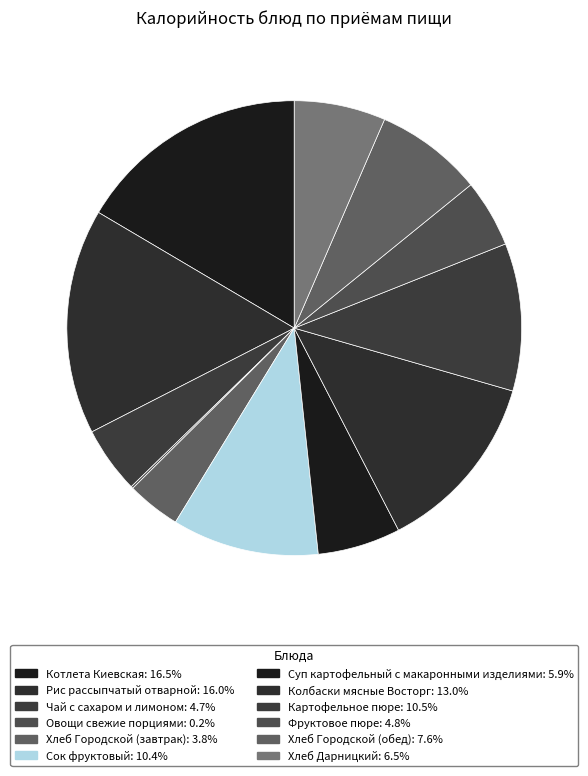

Which has a higher value, Суп картофельный с макаронными изделиями or Хлеб Дарницкий?

Хлеб Дарницкий